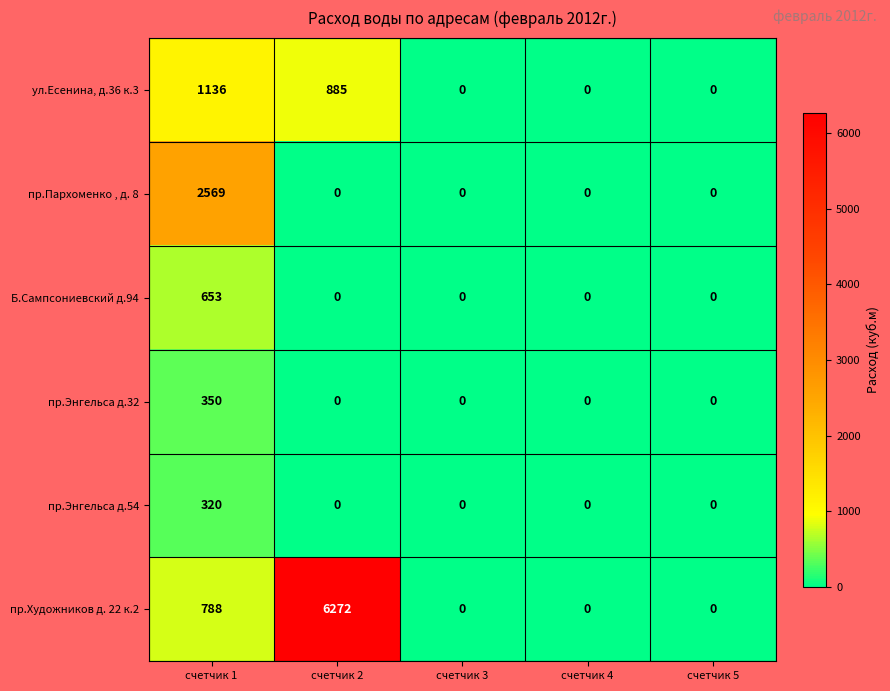

At how many categories does at least one series exceed 5885?

1